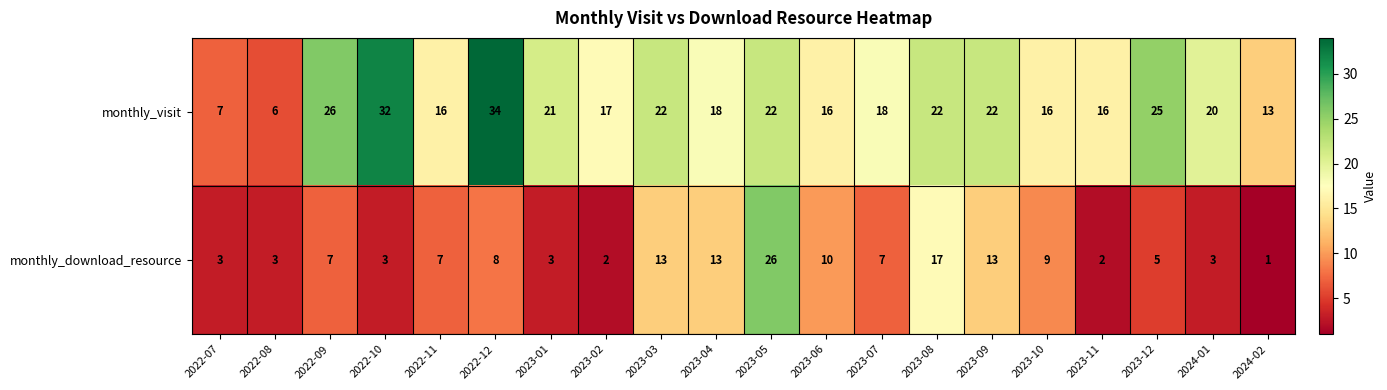

What is the sum of the monthly_download_resource values at 2022-12 and 2023-10?

17